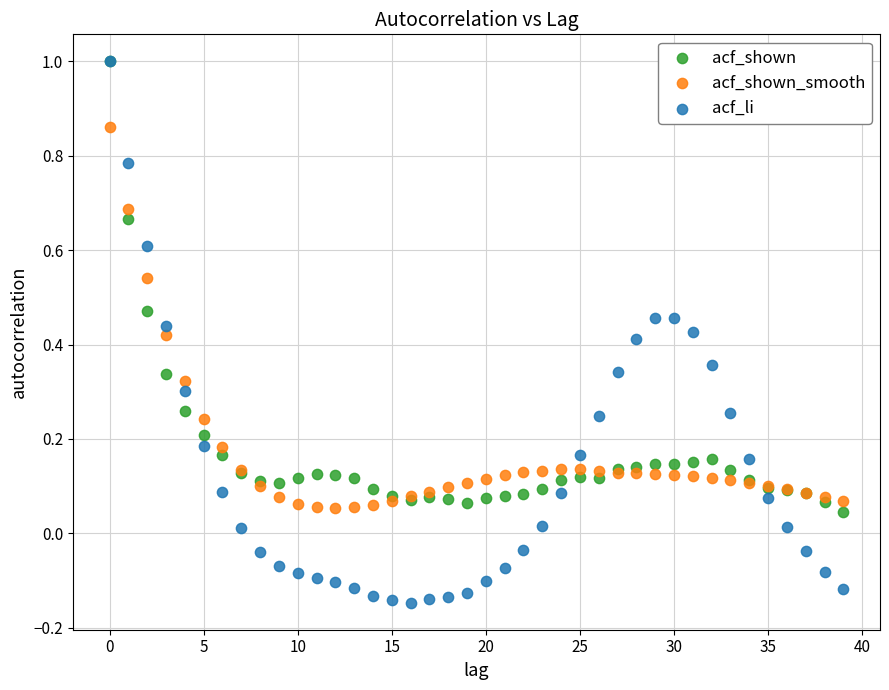

Which series contains the lowest Y value?

acf_li